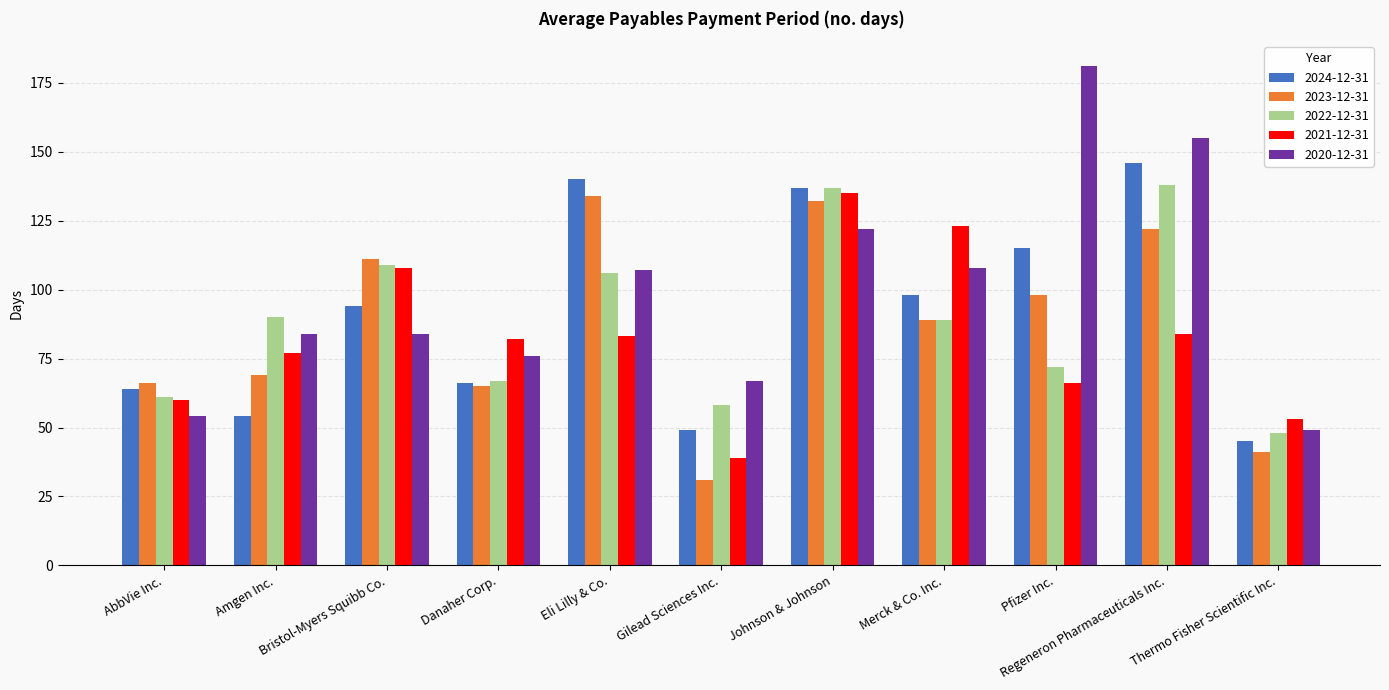

What is the total value across all series at Bristol-Myers Squibb Co.?

506